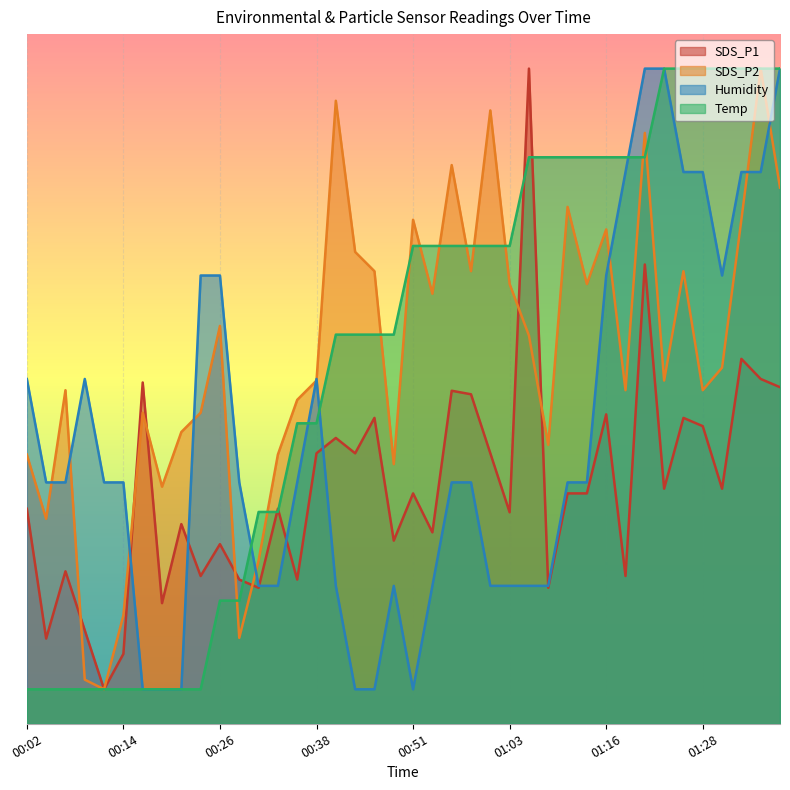

True or false: Humidity has a value of 1.7 at 01:28.

False